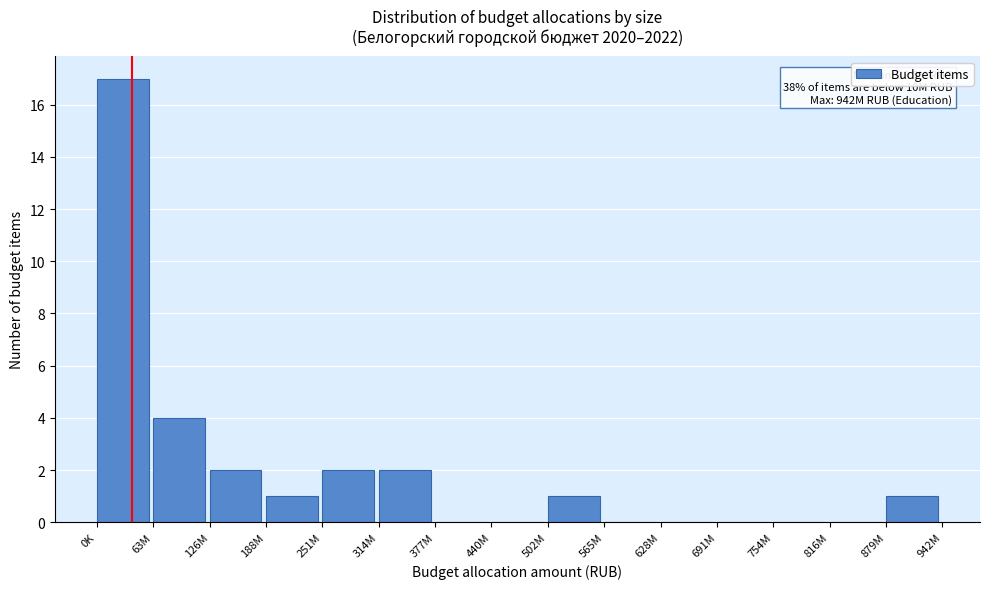

Reading left to right, extract all data points from this chart.

0K=17	63M=4	126M=2	188M=1	251M=2	314M=2	377M=0	440M=0	502M=1	565M=0	628M=0	691M=0	754M=0	816M=0	879M=1